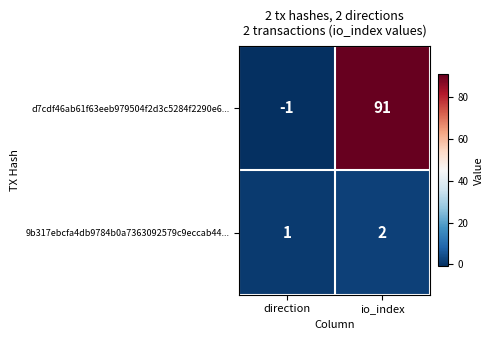

Which series has the largest total across all categories?

d7cdf46ab61f63eeb979504f2d3c5284f2290e6...